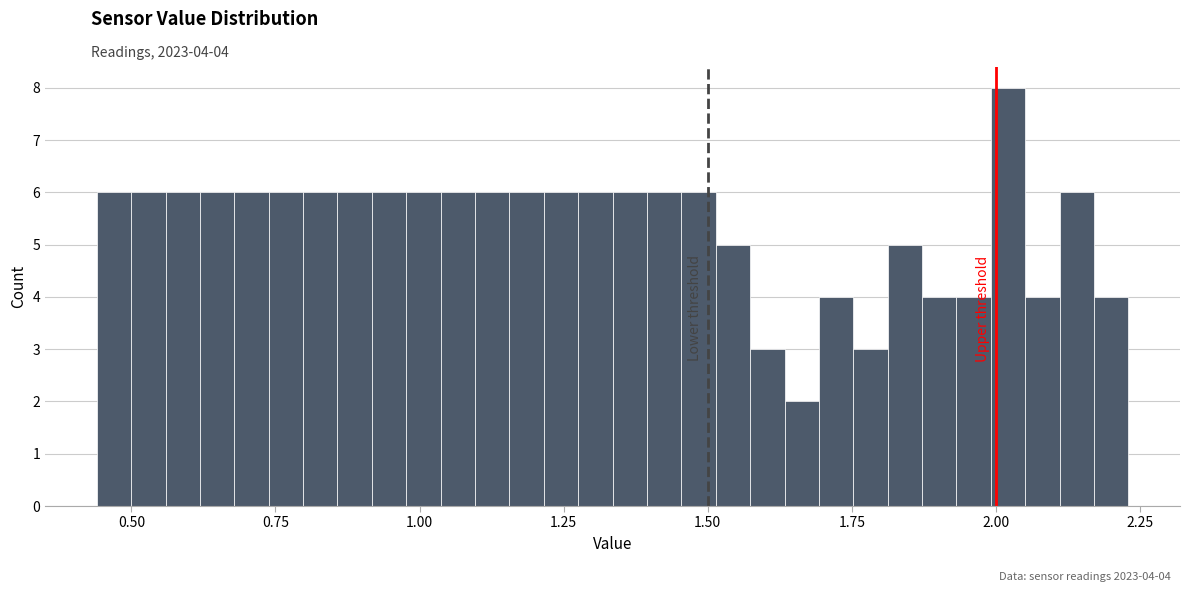

Read against the x-axis, roughly where is the centre of the tallest bar?

2.00